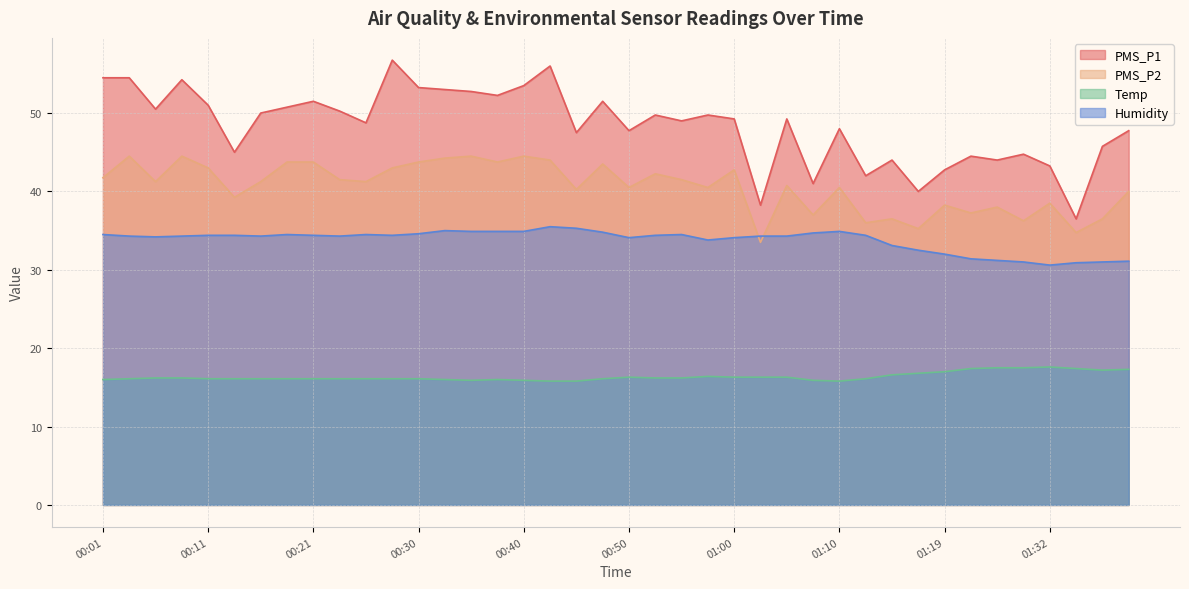

Where do Humidity and PMS_P2 first cross each other?

01:00 and 01:02